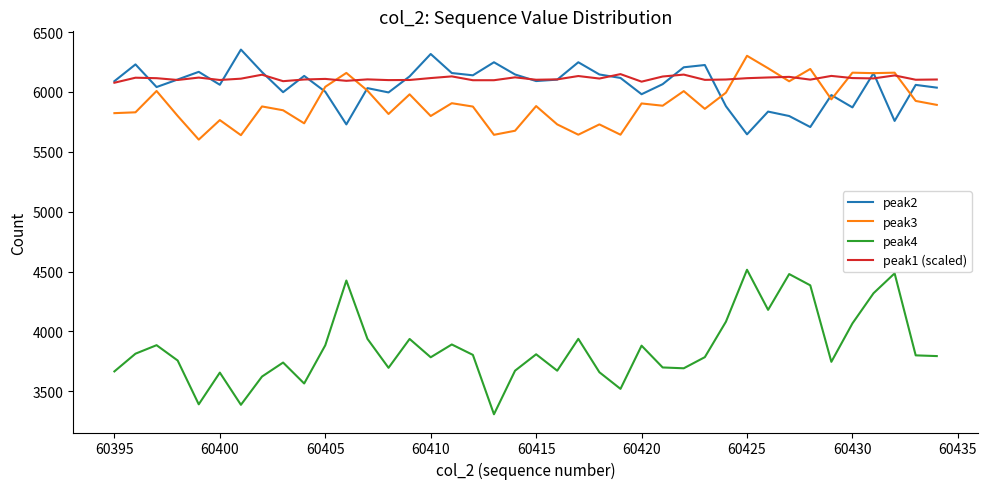

True or false: peak3 and peak4 cross at least once.

False